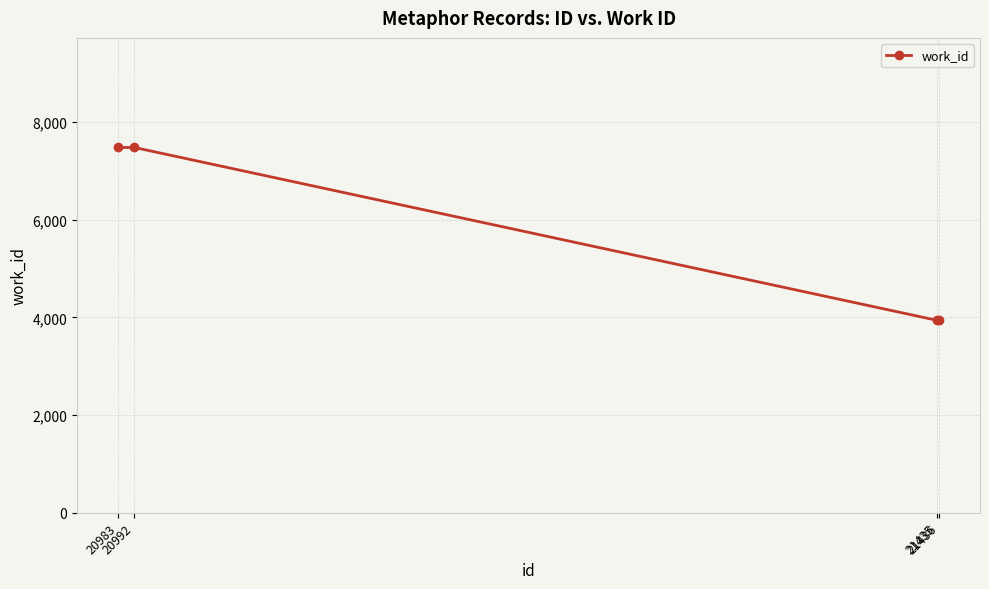

What is the change in value from 20983 to 21436?

-3538